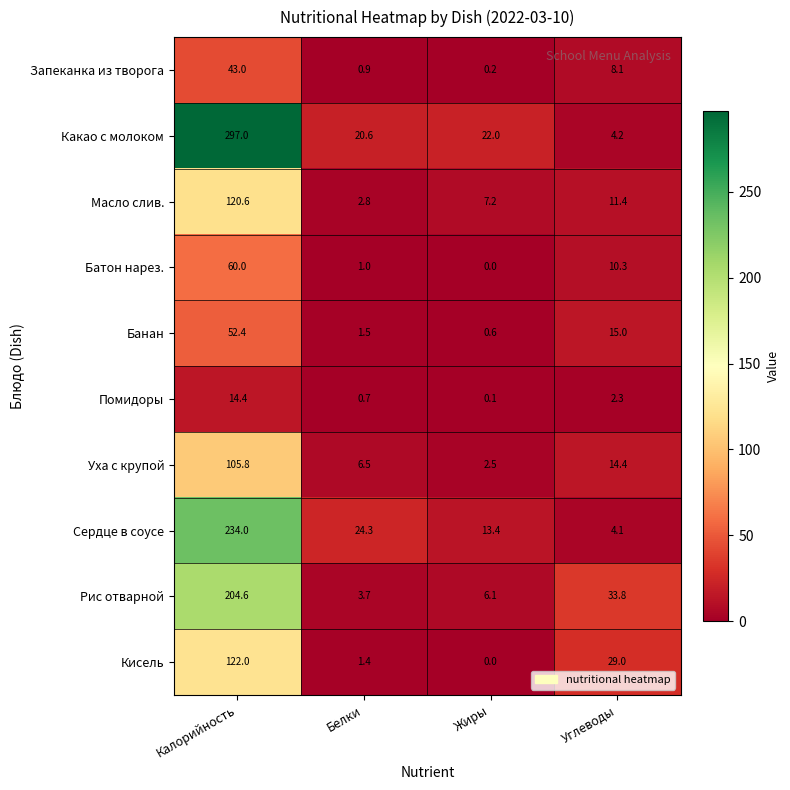

Count the number of data series in this chart.

10